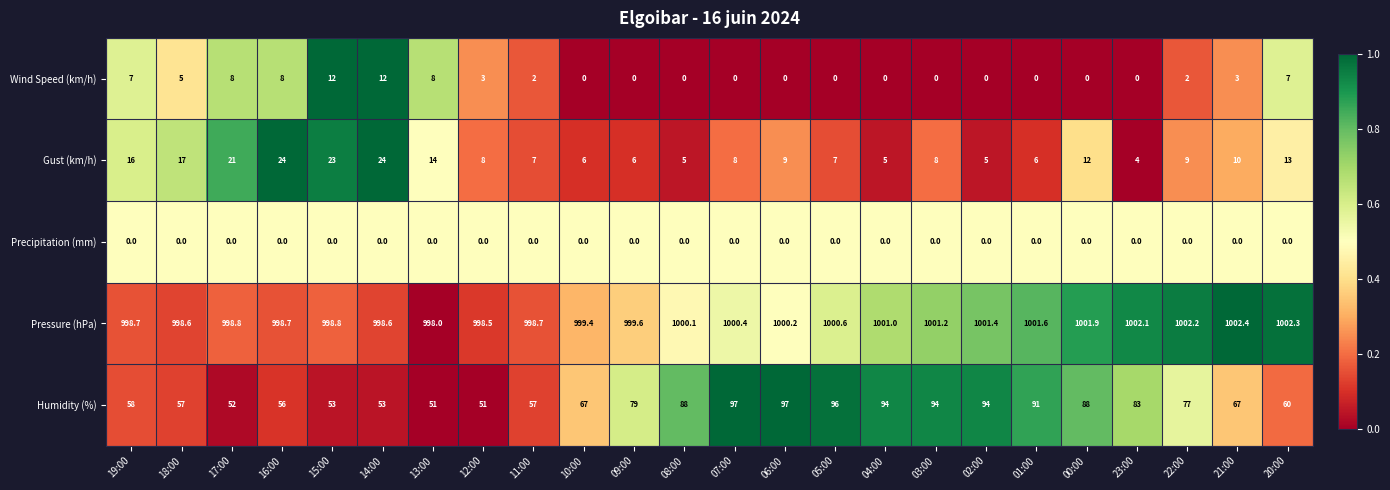

What is the minimum value for Humidity (%)?

51.0